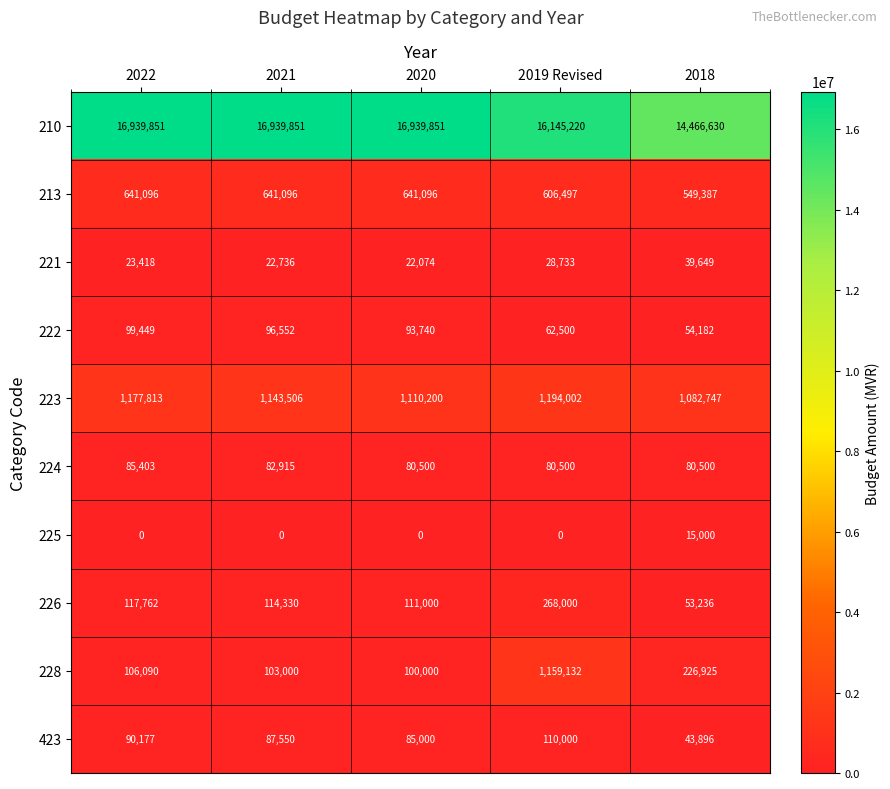

What is the maximum value shown in the chart?

16939851